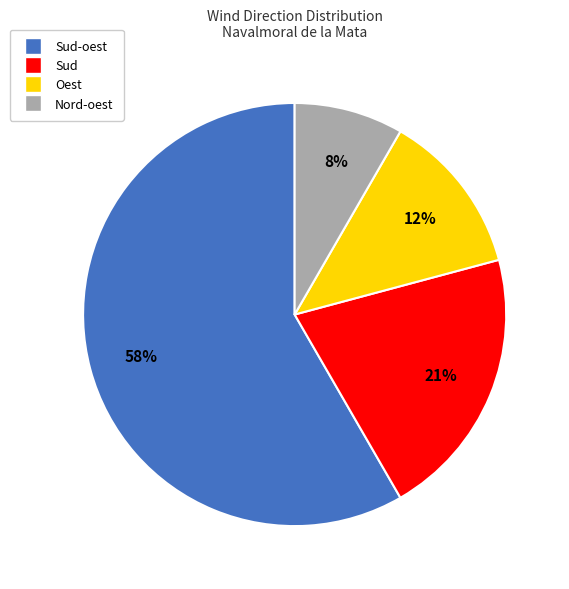

To the nearest percent, what is the average slice percentage?

25%